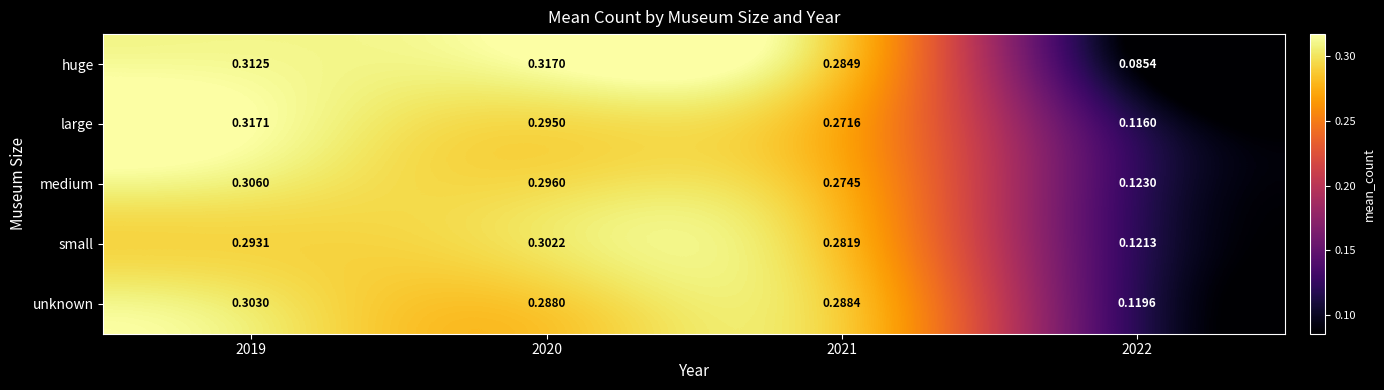

Rank the series at 2019 from highest to lowest value.

large, huge, medium, unknown, small